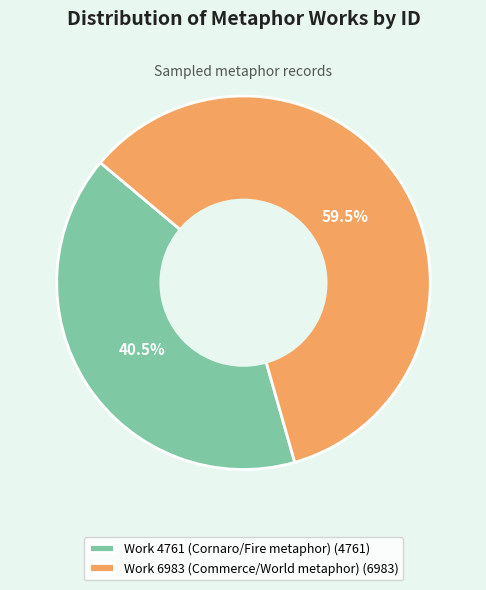

Approximately how many times larger is the value at Work 4761 (Cornaro/Fire metaphor) compared to Work 6983 (Commerce/World metaphor)?

0.7